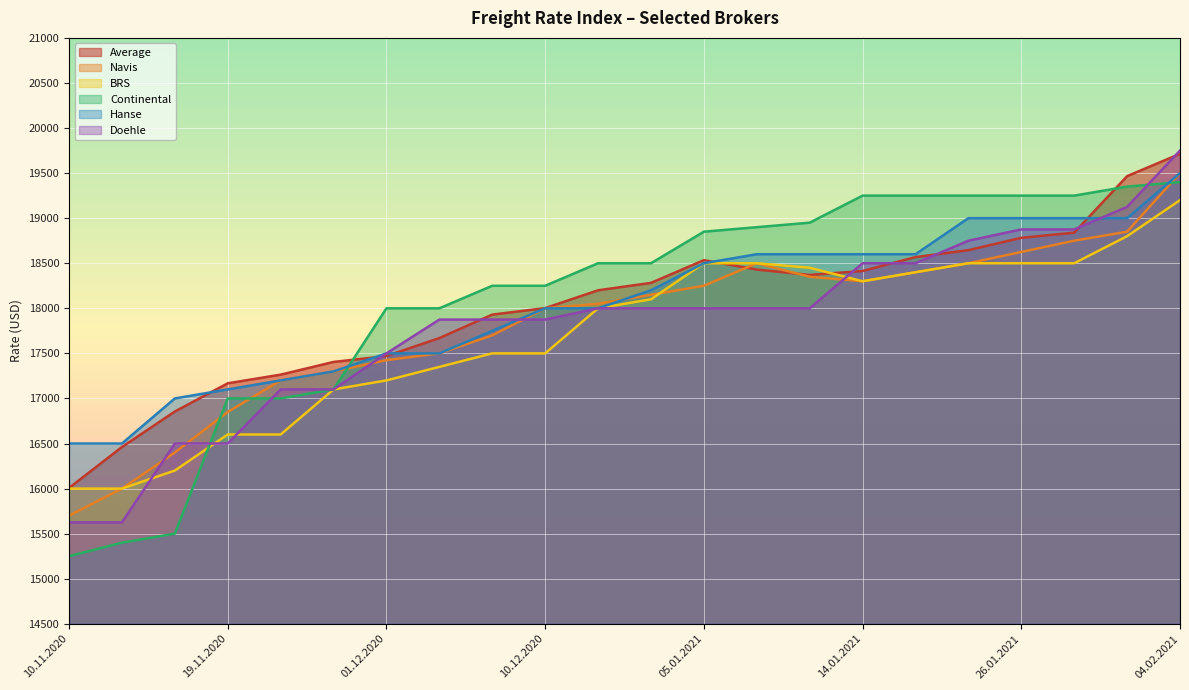

Reading right to left, extract all data points from this chart.

Average: 04.02.2021=19714	02.02.2021=19466	28.01.2021=18839	26.01.2021=18782	21.01.2021=18645	19.01.2021=18568	14.01.2021=18414	12.01.2021=18370	07.01.2021=18430	05.01.2021=18534	17.12.2020=18282	15.12.2020=18200	10.12.2020=18002	08.12.2020=17930	03.12.2020=17670	01.12.2020=17470	26.11.2020=17405	24.11.2020=17264	19.11.2020=17168	17.11.2020=16855	12.11.2020=16461	10.11.2020=16007
Navis: 04.02.2021=19500	02.02.2021=18850	28.01.2021=18750	26.01.2021=18625	21.01.2021=18500	19.01.2021=18400	14.01.2021=18300	12.01.2021=18350	07.01.2021=18500	05.01.2021=18250	17.12.2020=18150	15.12.2020=18050	10.12.2020=18000	08.12.2020=17700	03.12.2020=17500	01.12.2020=17425	26.11.2020=17300	24.11.2020=17200	19.11.2020=16850	17.11.2020=16400	12.11.2020=16000	10.11.2020=15700
BRS: 04.02.2021=19200	02.02.2021=18800	28.01.2021=18500	26.01.2021=18500	21.01.2021=18500	19.01.2021=18400	14.01.2021=18300	12.01.2021=18450	07.01.2021=18500	05.01.2021=18500	17.12.2020=18100	15.12.2020=18000	10.12.2020=17500	08.12.2020=17500	03.12.2020=17350	01.12.2020=17200	26.11.2020=17100	24.11.2020=16600	19.11.2020=16600	17.11.2020=16200	12.11.2020=16000	10.11.2020=16000
Continental: 04.02.2021=19400	02.02.2021=19350	28.01.2021=19250	26.01.2021=19250	21.01.2021=19250	19.01.2021=19250	14.01.2021=19250	12.01.2021=18950	07.01.2021=18900	05.01.2021=18850	17.12.2020=18500	15.12.2020=18500	10.12.2020=18250	08.12.2020=18250	03.12.2020=18000	01.12.2020=18000	26.11.2020=17100	24.11.2020=17000	19.11.2020=17000	17.11.2020=15500	12.11.2020=15400	10.11.2020=15250
Hanse: 04.02.2021=19500	02.02.2021=19000	28.01.2021=19000	26.01.2021=19000	21.01.2021=19000	19.01.2021=18600	14.01.2021=18600	12.01.2021=18600	07.01.2021=18600	05.01.2021=18500	17.12.2020=18200	15.12.2020=18000	10.12.2020=18000	08.12.2020=17750	03.12.2020=17500	01.12.2020=17500	26.11.2020=17300	24.11.2020=17200	19.11.2020=17100	17.11.2020=17000	12.11.2020=16500	10.11.2020=16500
Doehle: 04.02.2021=19750	02.02.2021=19125	28.01.2021=18875	26.01.2021=18875	21.01.2021=18750	19.01.2021=18500	14.01.2021=18500	12.01.2021=18000	07.01.2021=18000	05.01.2021=18000	17.12.2020=18000	15.12.2020=18000	10.12.2020=17875	08.12.2020=17875	03.12.2020=17875	01.12.2020=17500	26.11.2020=17100	24.11.2020=17100	19.11.2020=16500	17.11.2020=16500	12.11.2020=15625	10.11.2020=15625